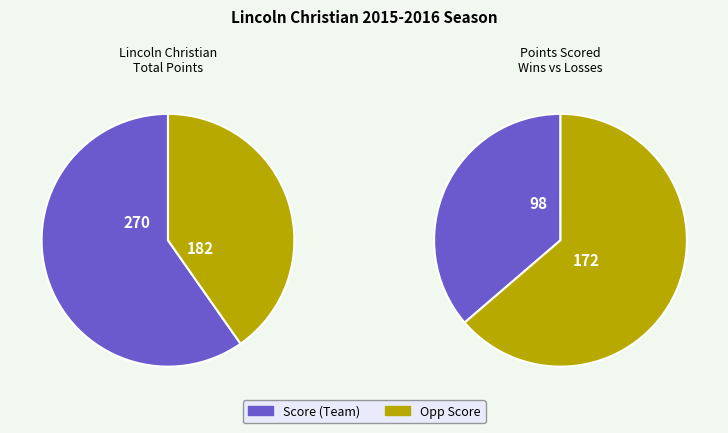

True or false: Fairbury accounts for 19% of the total.

False